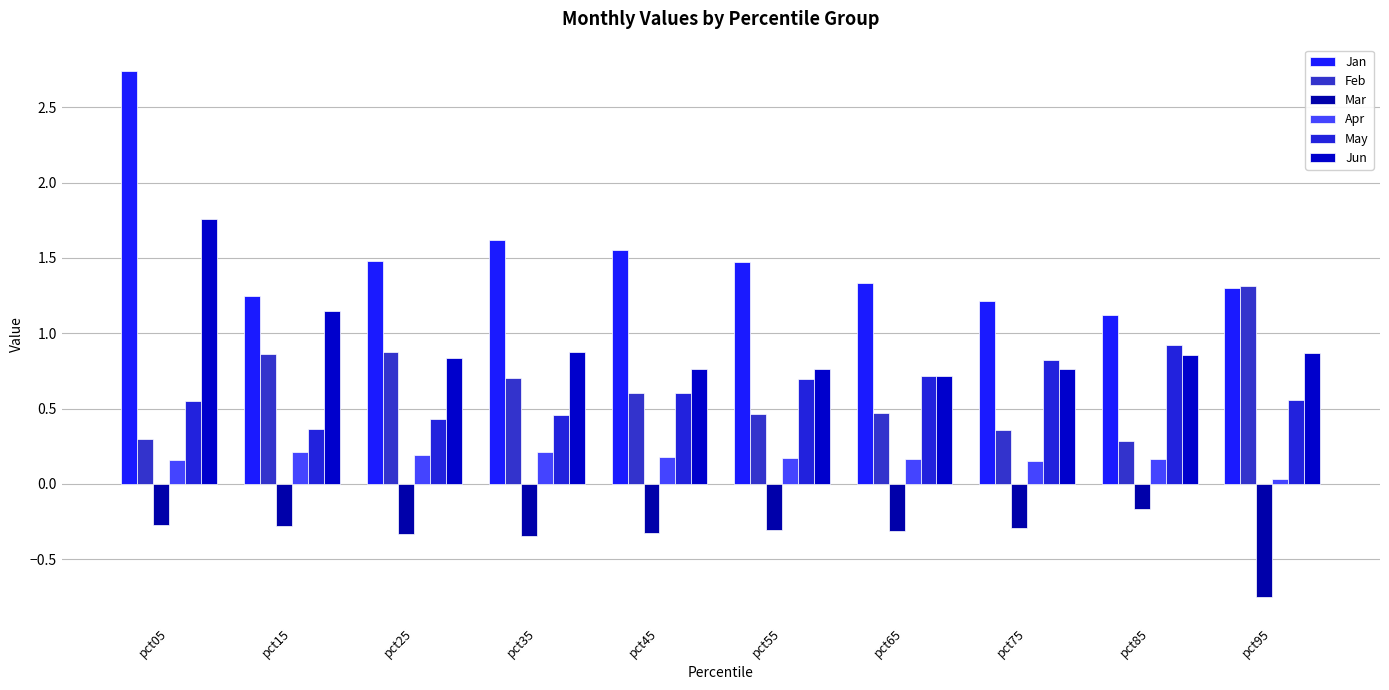

Are the bars grouped side by side (vs. stacked)?

Yes